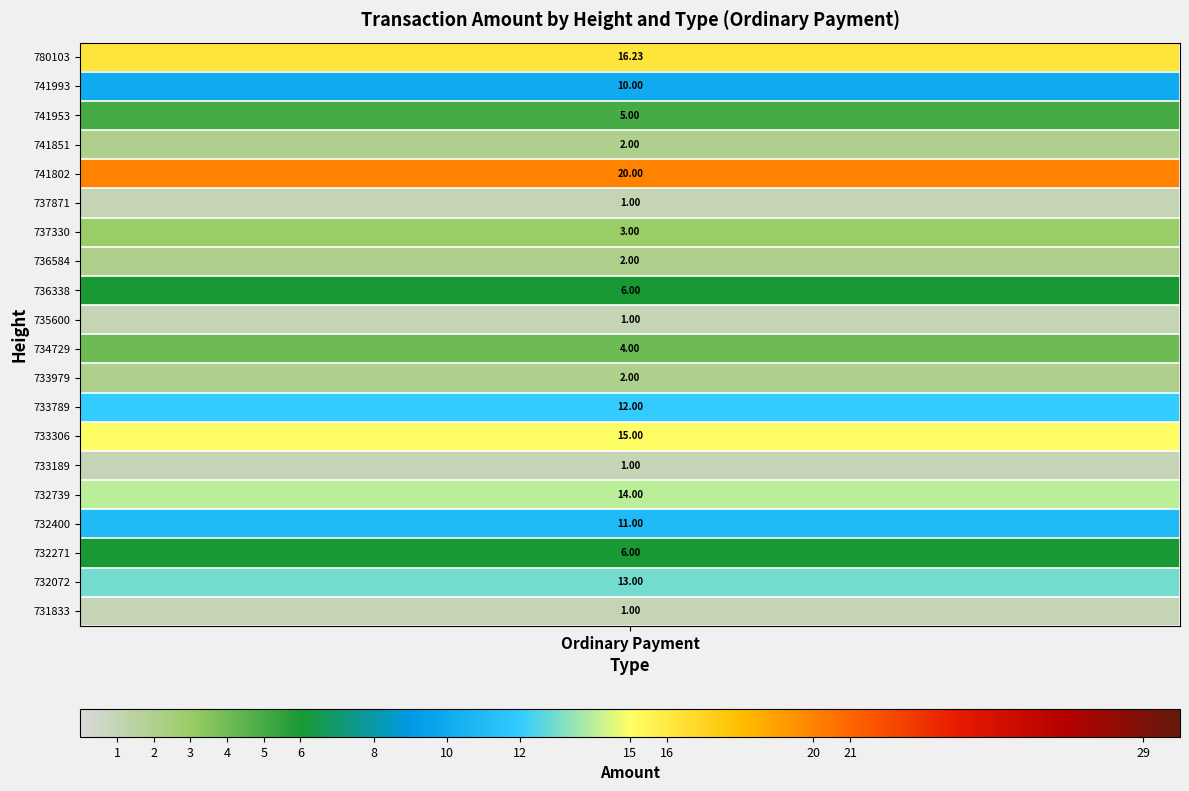

Which has a higher value, 8 or 17?

8